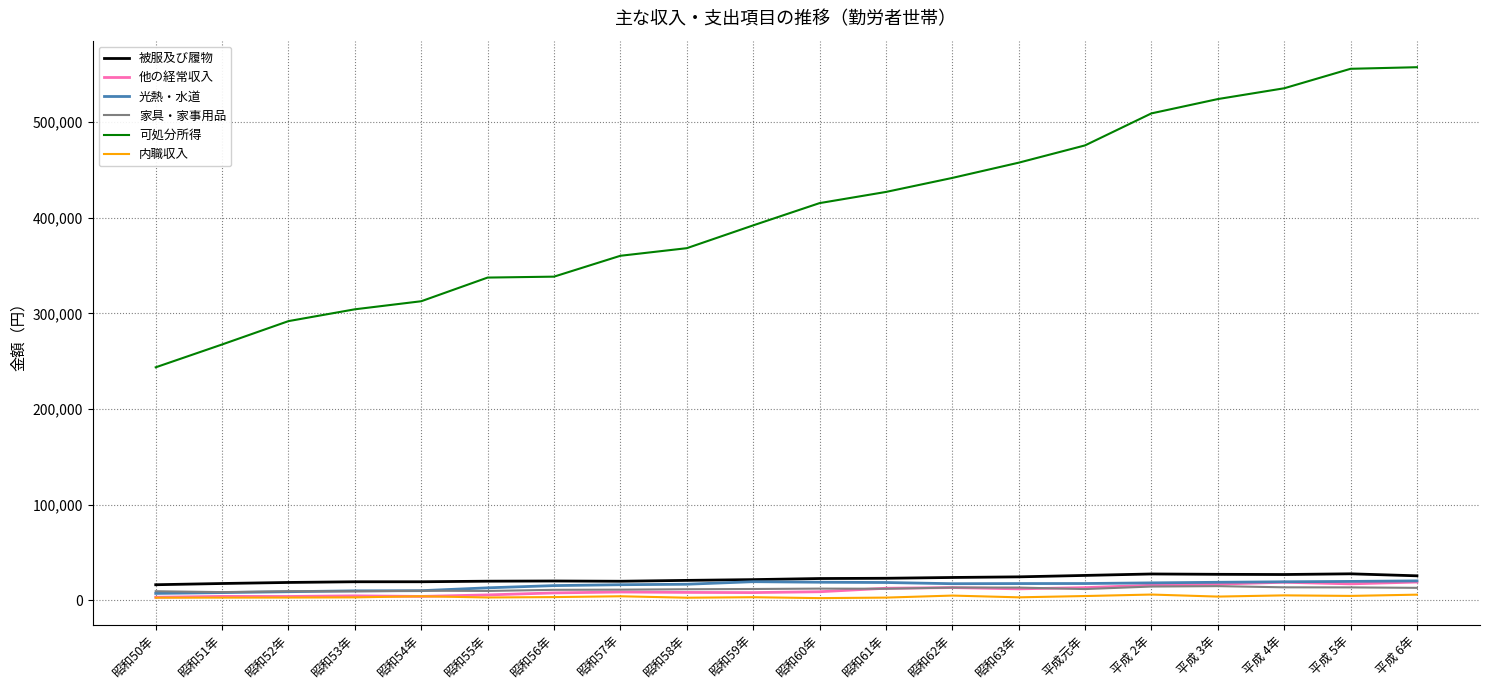

The value of 被服及び履物 at 昭和61年 is 23175. True or false?

True